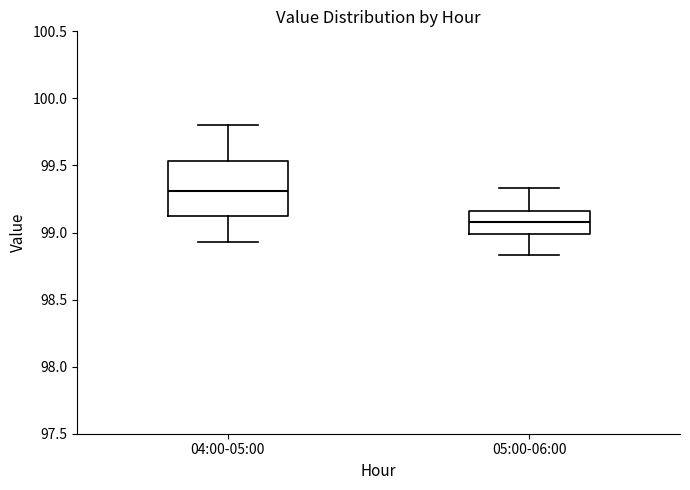

Reading left to right, read every box against the y-axis: the position of its median line, the range the box covers, and the ends of its whiskers. The values are not printed on the chart, so give them approximately, as read against the axis.

04:00-05:00: median 99.30, box 99.15 to 99.55, whiskers 98.95 to 99.80
05:00-06:00: median 99.10, box 99.00 to 99.15, whiskers 98.85 to 99.35